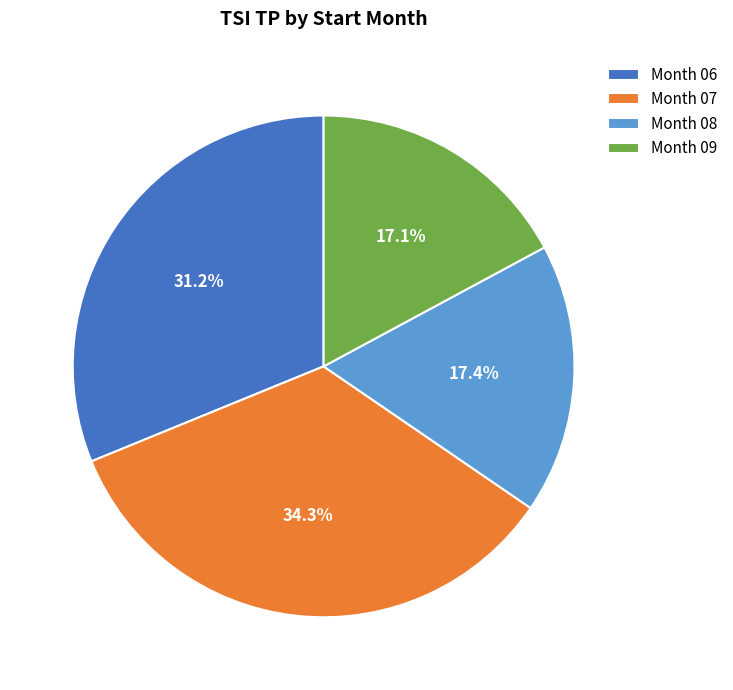

Approximately how many times larger is the value at Month 07 compared to Month 06?

1.1